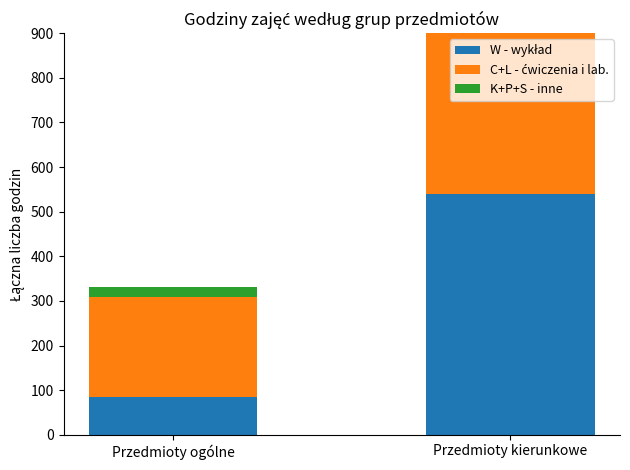

Which label corresponds to the smallest value in the chart?

Przedmioty ogólne